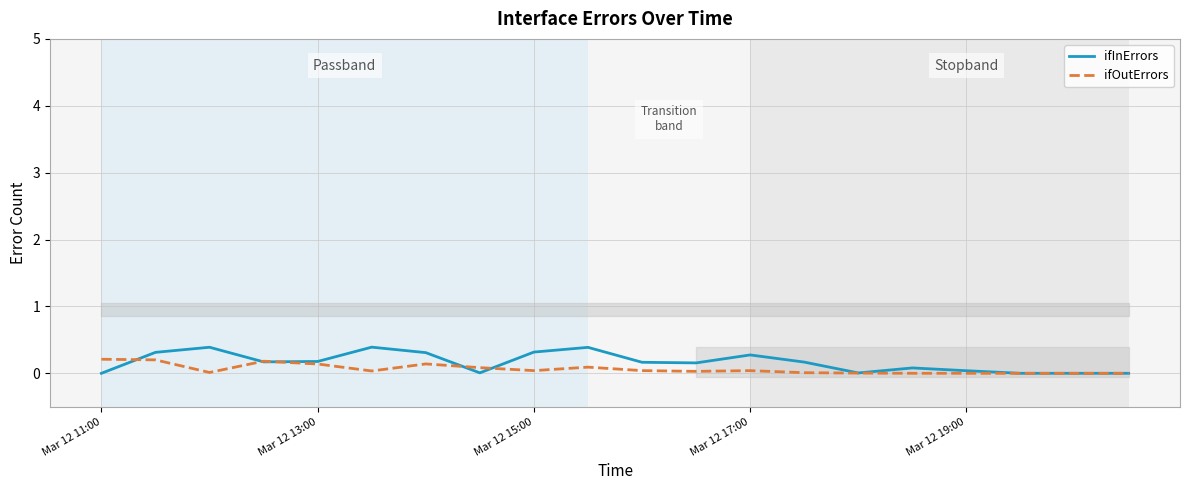

What is the average value of the ifOutErrors series?

0.1